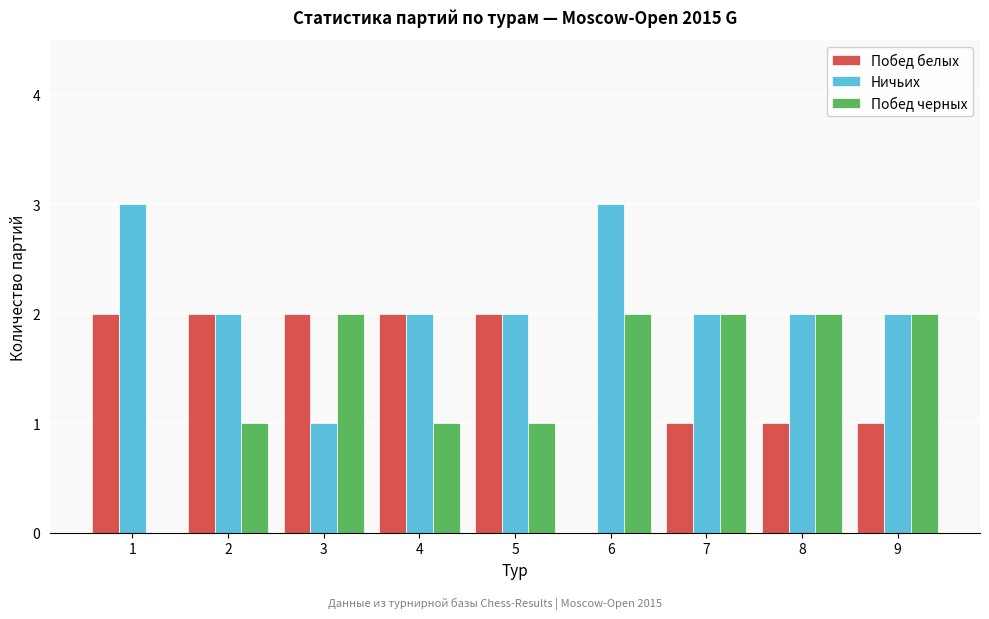

Reading left to right, transcribe all the data shown in this chart.

Побед белых: 1=2	2=2	3=2	4=2	5=2	6=0	7=1	8=1	9=1
Ничьих: 1=3	2=2	3=1	4=2	5=2	6=3	7=2	8=2	9=2
Побед черных: 1=0	2=1	3=2	4=1	5=1	6=2	7=2	8=2	9=2